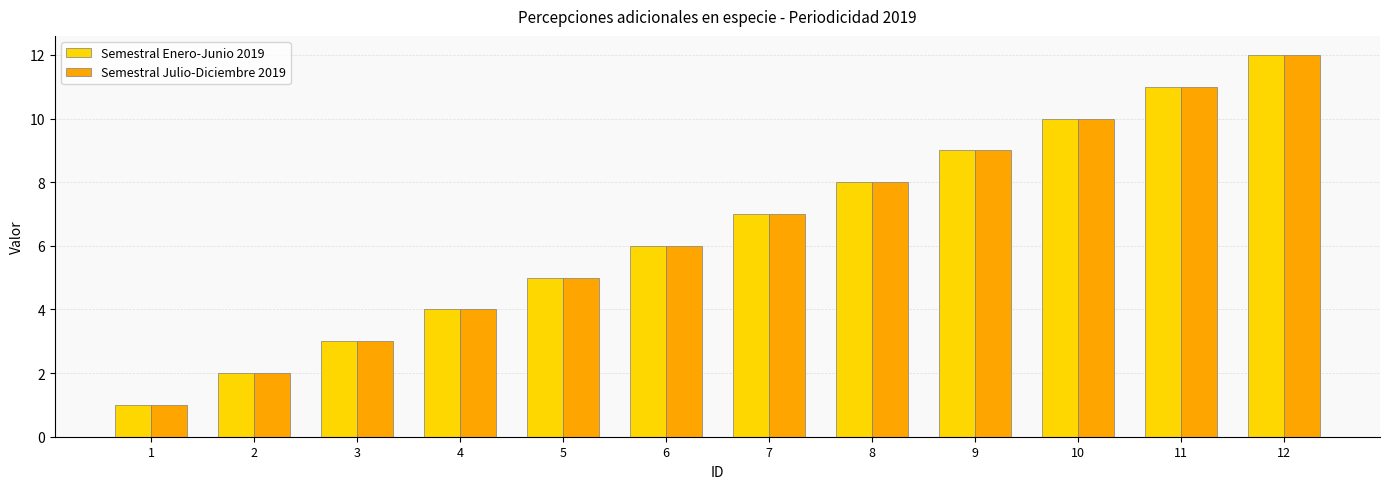

List the labels in order of Semestral Julio-Diciembre 2019 value, largest first.

12, 11, 10, 9, 8, 7, 6, 5, 4, 3, 2, 1